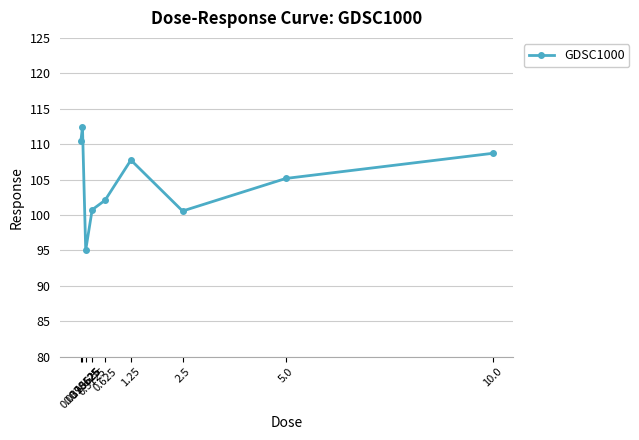

What is the sum of all values?

942.8